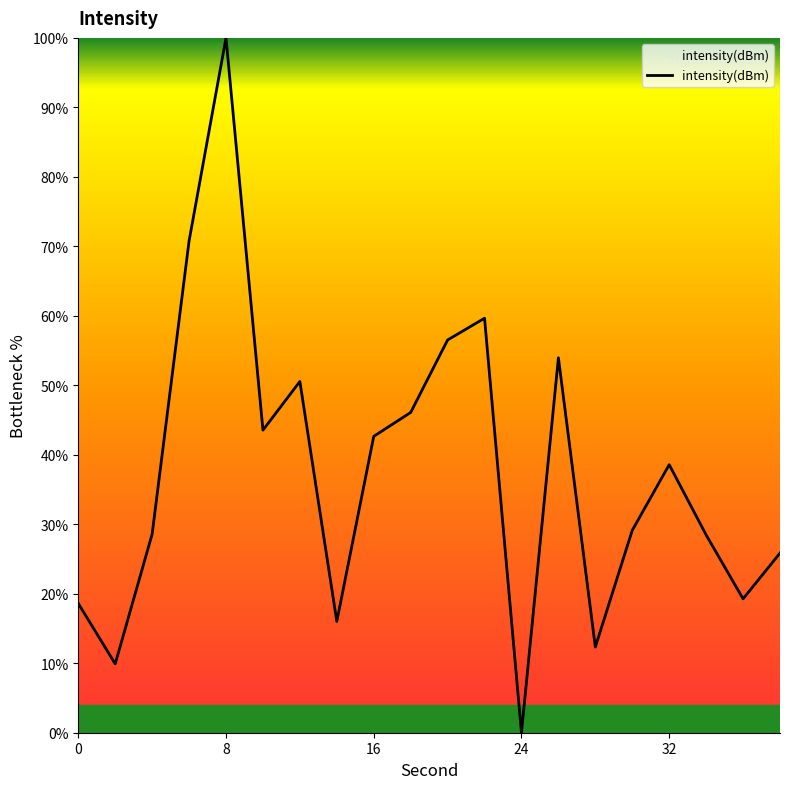

What is the greatest value displayed?

100.0